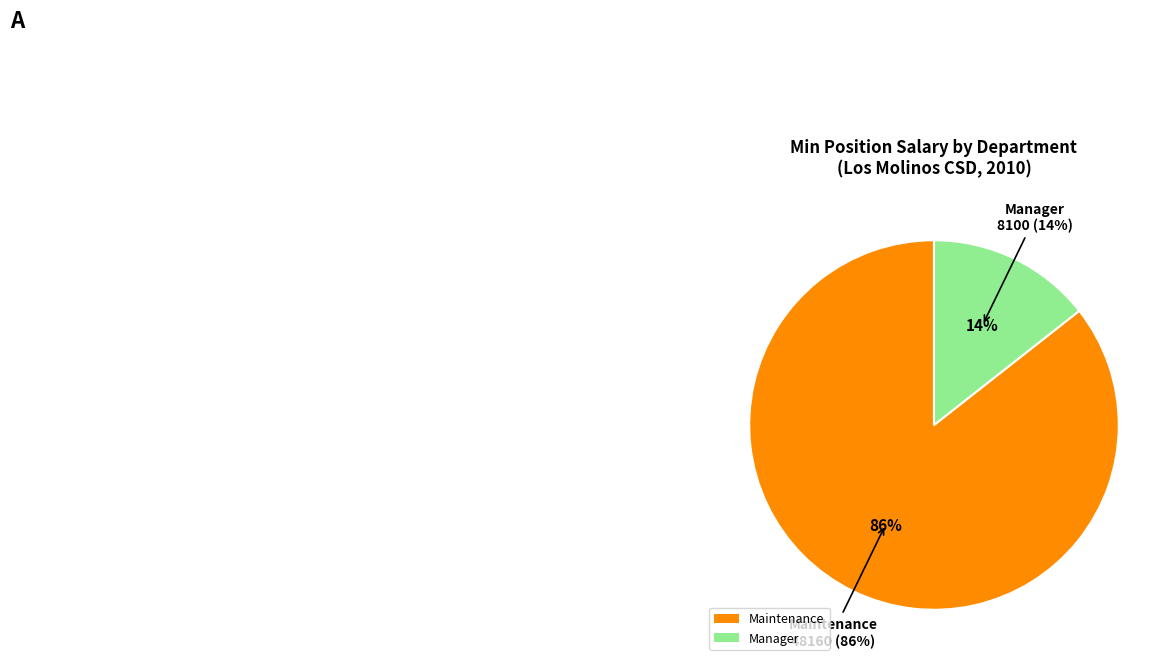

Does any single category account for the majority?

No